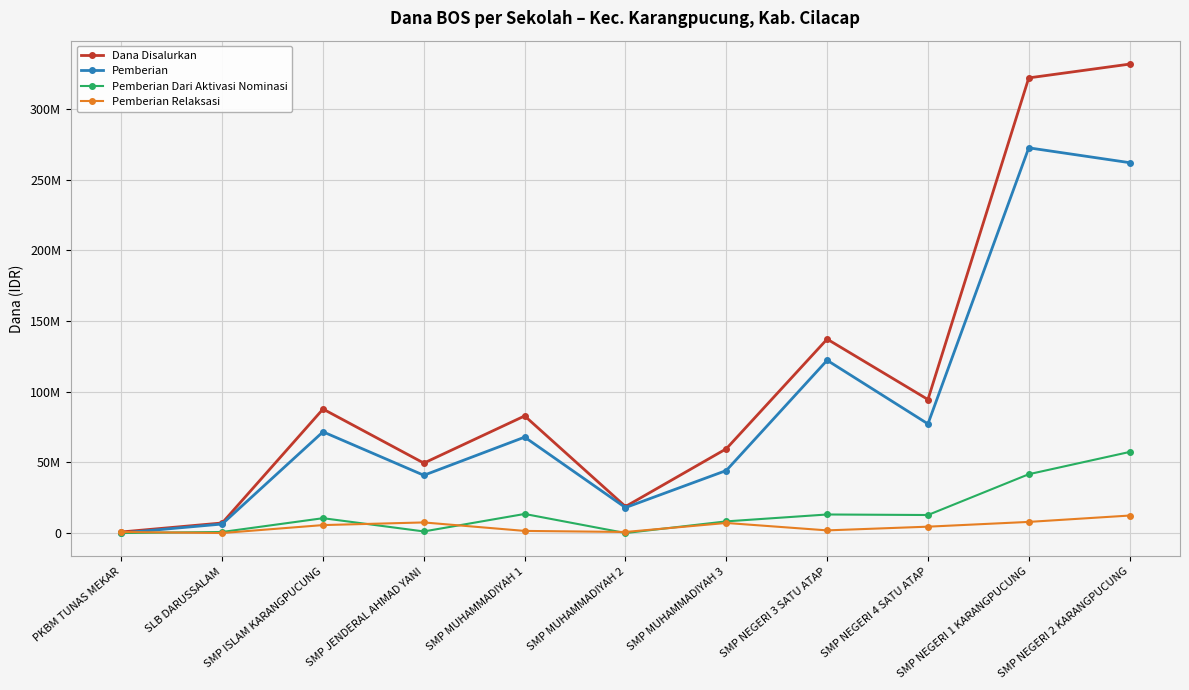

Reading left to right, what are all the values shown in this chart?

Dana Disalurkan: PKBM TUNAS MEKAR=750000	SLB DARUSSALAM=7125000	SMP ISLAM KARANGPUCUNG=87750000	SMP JENDERAL AHMAD YANI=49500000	SMP MUHAMMADIYAH 1=82875000	SMP MUHAMMADIYAH 2=18750000	SMP MUHAMMADIYAH 3=59625000	SMP NEGERI 3 SATU ATAP=137250000	SMP NEGERI 4 SATU ATAP=94500000	SMP NEGERI 1 KARANGPUCUNG=322125000	SMP NEGERI 2 KARANGPUCUNG=331875000
Pemberian: PKBM TUNAS MEKAR=0	SLB DARUSSALAM=6375000	SMP ISLAM KARANGPUCUNG=71625000	SMP JENDERAL AHMAD YANI=40875000	SMP MUHAMMADIYAH 1=67875000	SMP MUHAMMADIYAH 2=18000000	SMP MUHAMMADIYAH 3=44250000	SMP NEGERI 3 SATU ATAP=122250000	SMP NEGERI 4 SATU ATAP=77250000	SMP NEGERI 1 KARANGPUCUNG=272625000	SMP NEGERI 2 KARANGPUCUNG=262125000
Pemberian Dari Aktivasi Nominasi: PKBM TUNAS MEKAR=0	SLB DARUSSALAM=750000	SMP ISLAM KARANGPUCUNG=10500000	SMP JENDERAL AHMAD YANI=1125000	SMP MUHAMMADIYAH 1=13500000	SMP MUHAMMADIYAH 2=0	SMP MUHAMMADIYAH 3=8250000	SMP NEGERI 3 SATU ATAP=13125000	SMP NEGERI 4 SATU ATAP=12750000	SMP NEGERI 1 KARANGPUCUNG=41625000	SMP NEGERI 2 KARANGPUCUNG=57375000
Pemberian Relaksasi: PKBM TUNAS MEKAR=750000	SLB DARUSSALAM=0	SMP ISLAM KARANGPUCUNG=5625000	SMP JENDERAL AHMAD YANI=7500000	SMP MUHAMMADIYAH 1=1500000	SMP MUHAMMADIYAH 2=750000	SMP MUHAMMADIYAH 3=7125000	SMP NEGERI 3 SATU ATAP=1875000	SMP NEGERI 4 SATU ATAP=4500000	SMP NEGERI 1 KARANGPUCUNG=7875000	SMP NEGERI 2 KARANGPUCUNG=12375000